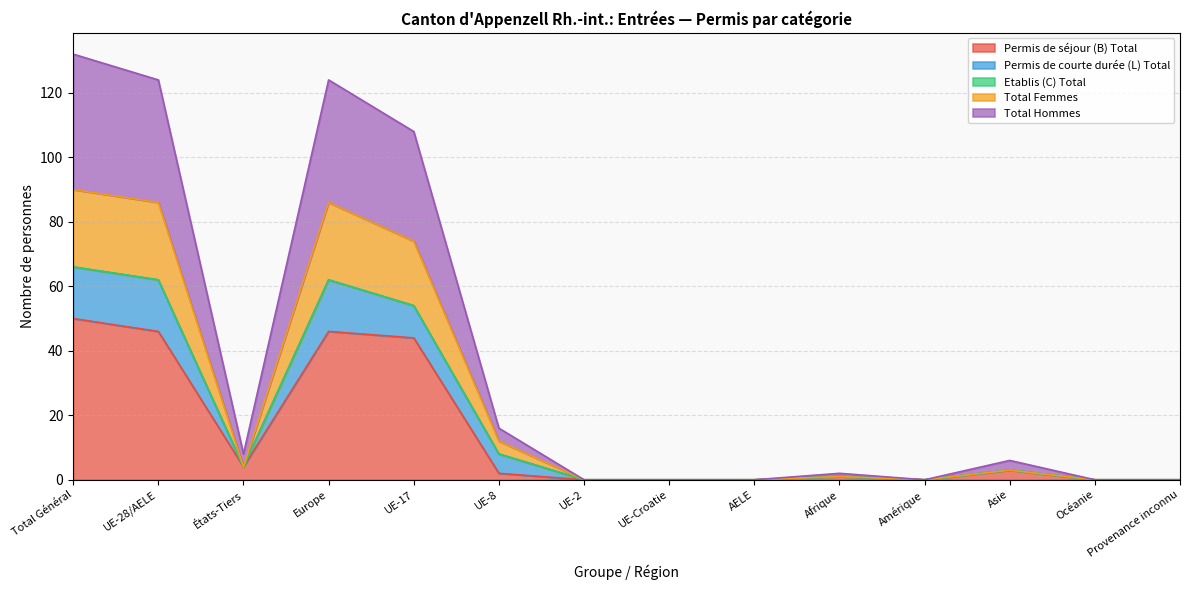

What is the average value of the Permis de séjour (B) Total series?

14